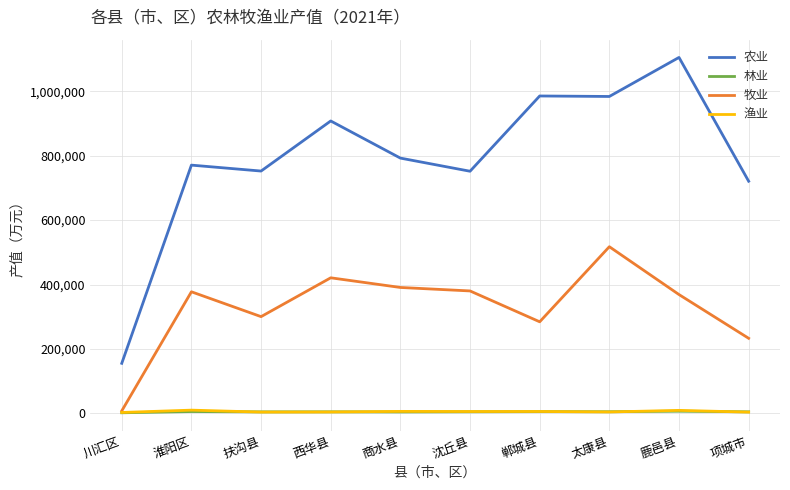

Is it true that 牧业 equals 380051 at 沈丘县?

True